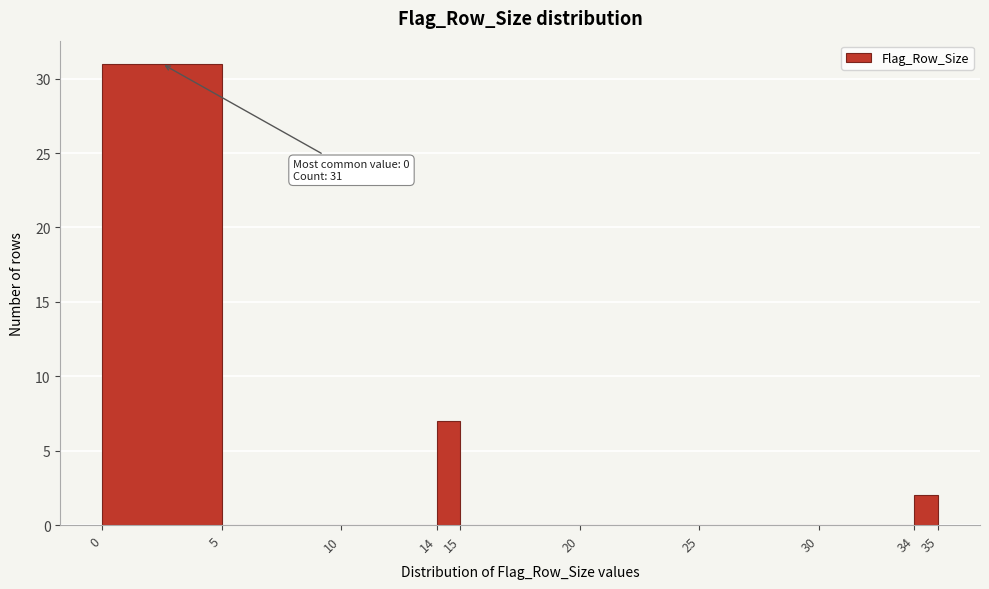

Which range on the x-axis has the tallest bar?

0 to 5